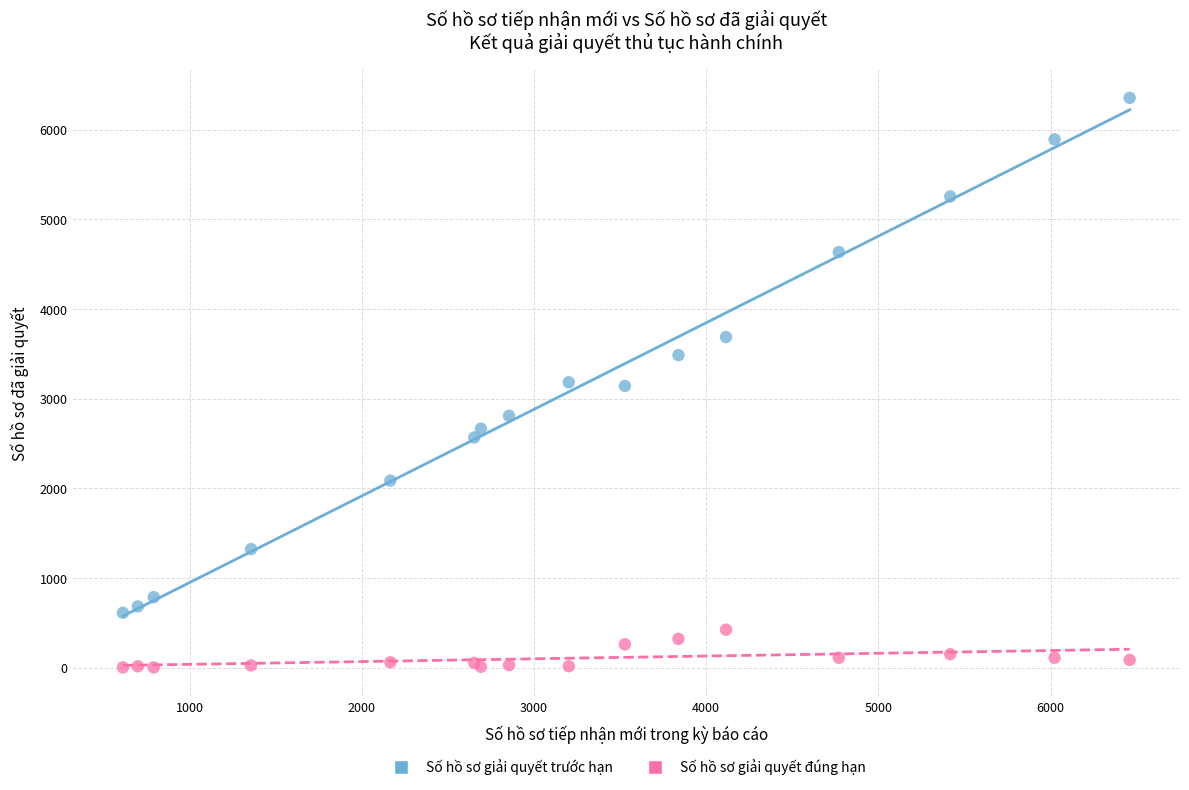

Which series reaches the minimum Y coordinate?

Số hồ sơ giải quyết đúng hạn